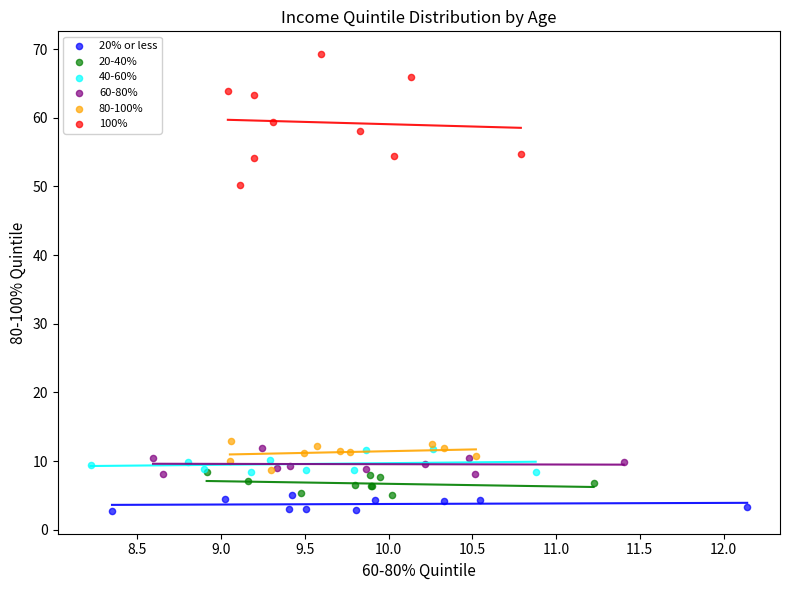

Which series has the widest spread of Y values?

100%